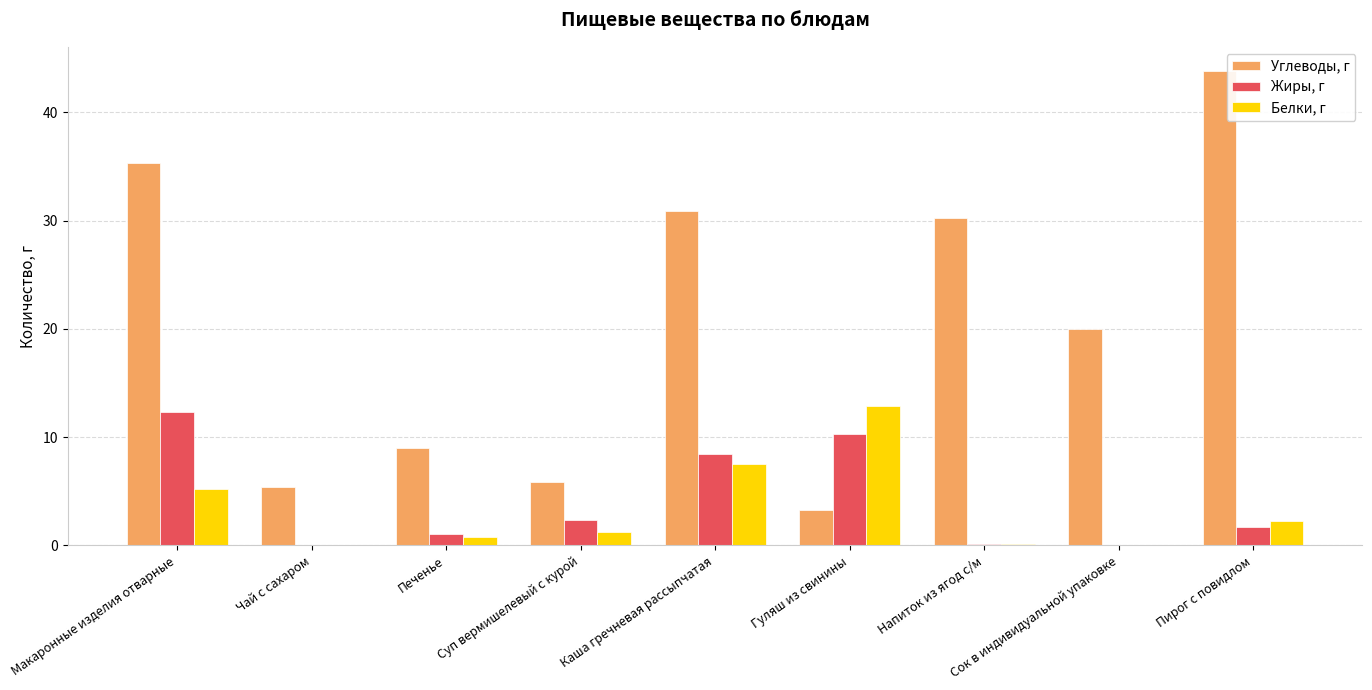

Is the value of Белки, г at Напиток из ягод с/м greater than the value of Жиры, г at Суп вермишелевый с курой?

No